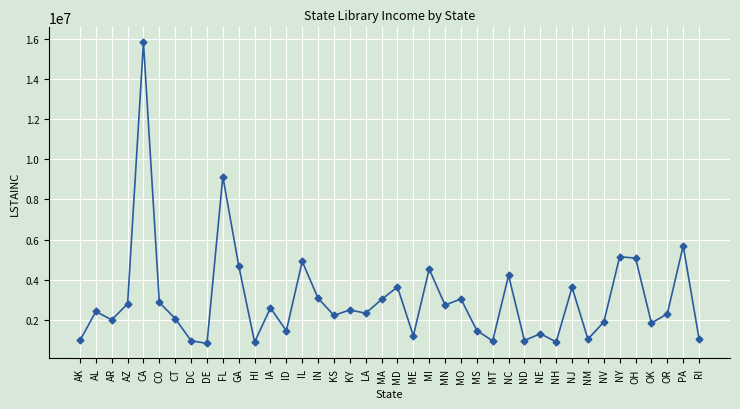

True or false: there are more than 2 points higher than both neighbors.

True